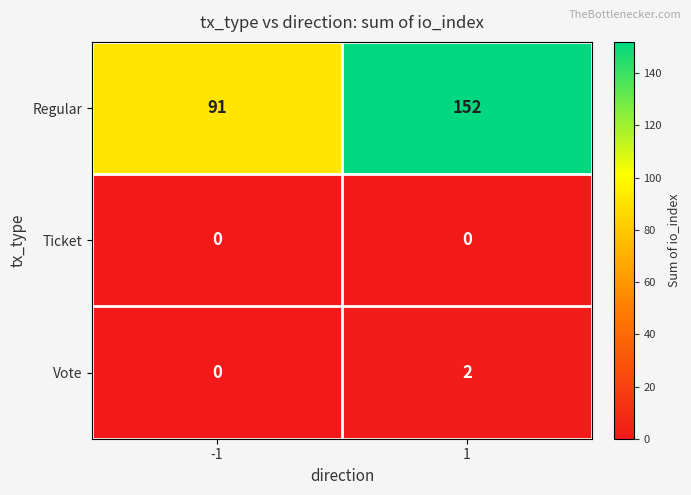

Reading right to left, transcribe all the data shown in this chart.

Regular: 152	91
Ticket: 0	0
Vote: 2	0